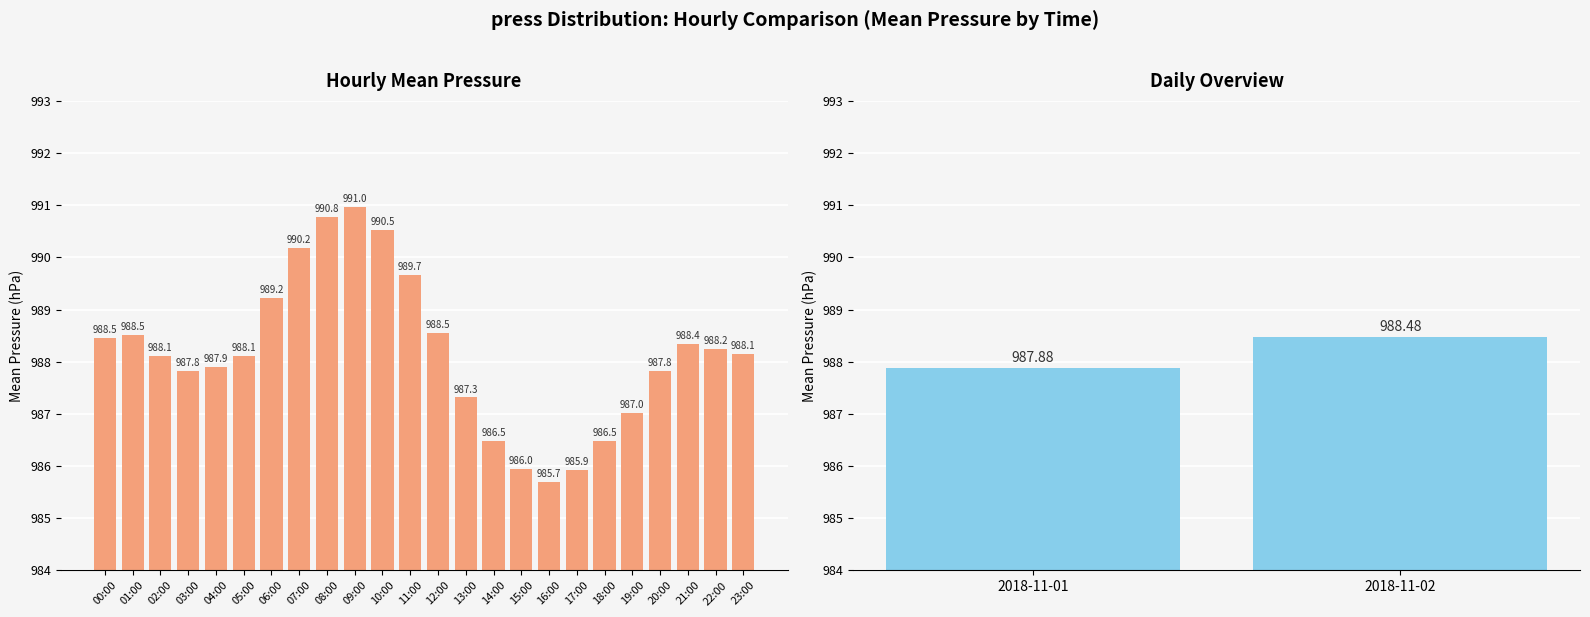

True or false: the data shows 597.9 at 17:00.

False